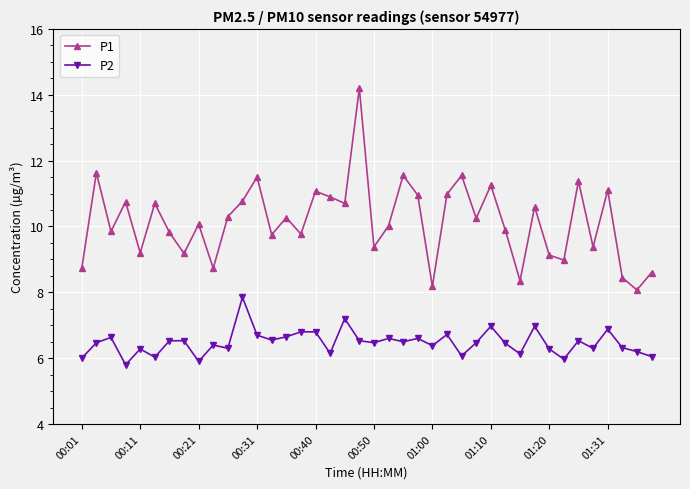

How many interior local valleys does the P1 series have?

14